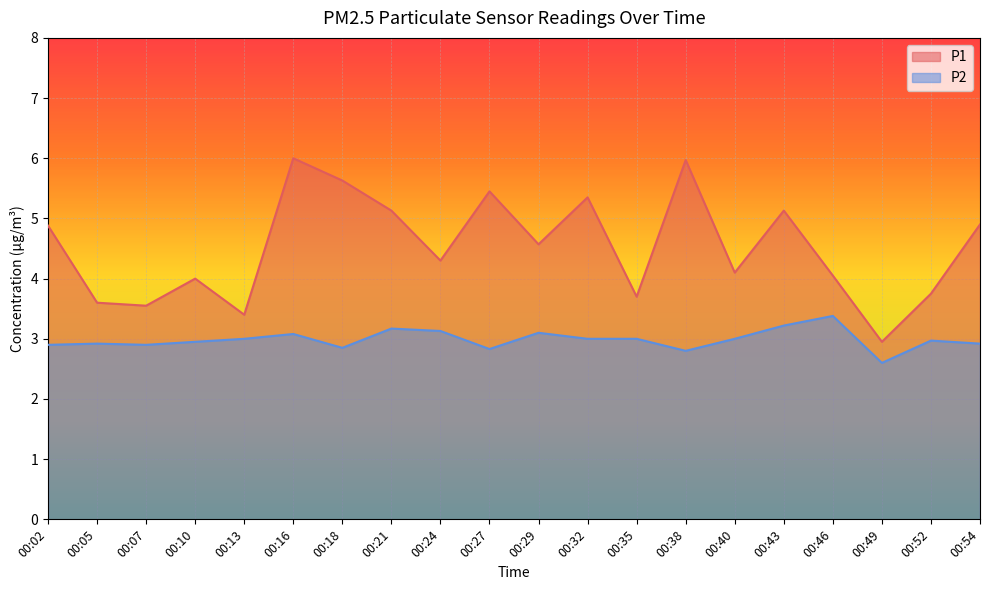

How many lines are shown in the chart?

2